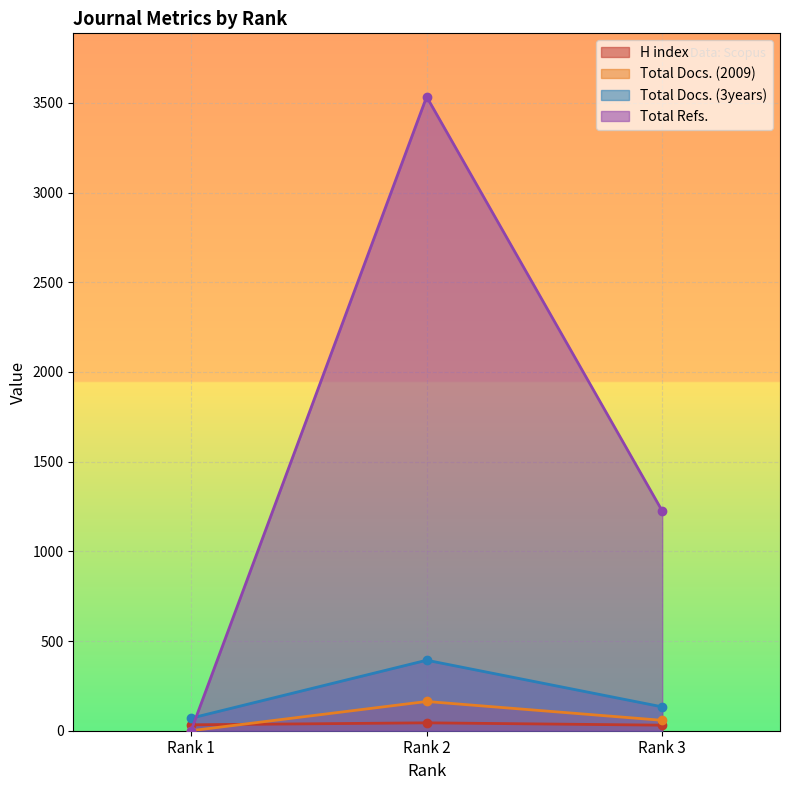

Reading left to right, list all the values displayed in this chart.

H index: 33	44	31
Total Docs. (2009): 0	163	58
Total Docs. (3years): 70	393	133
Total Refs.: 0	3534	1225